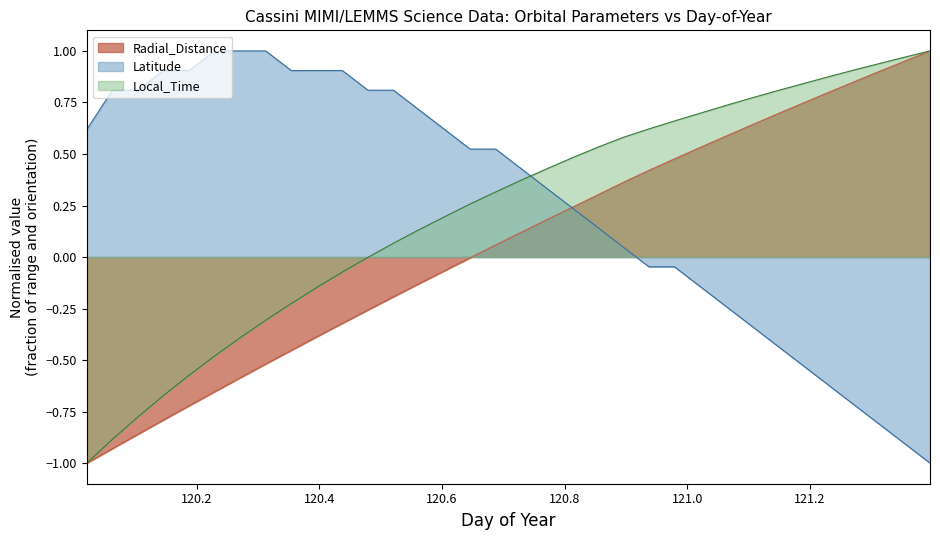

What is the average value of the Radial_Distance series?

0.1